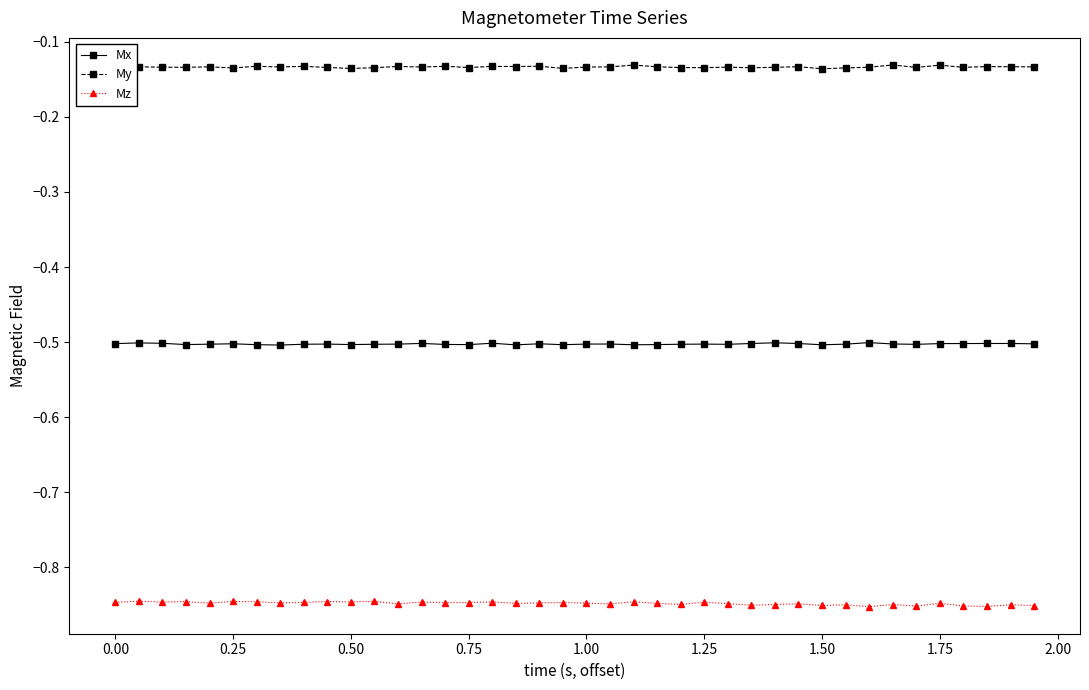

True or false: My and Mz intersect in this chart.

False